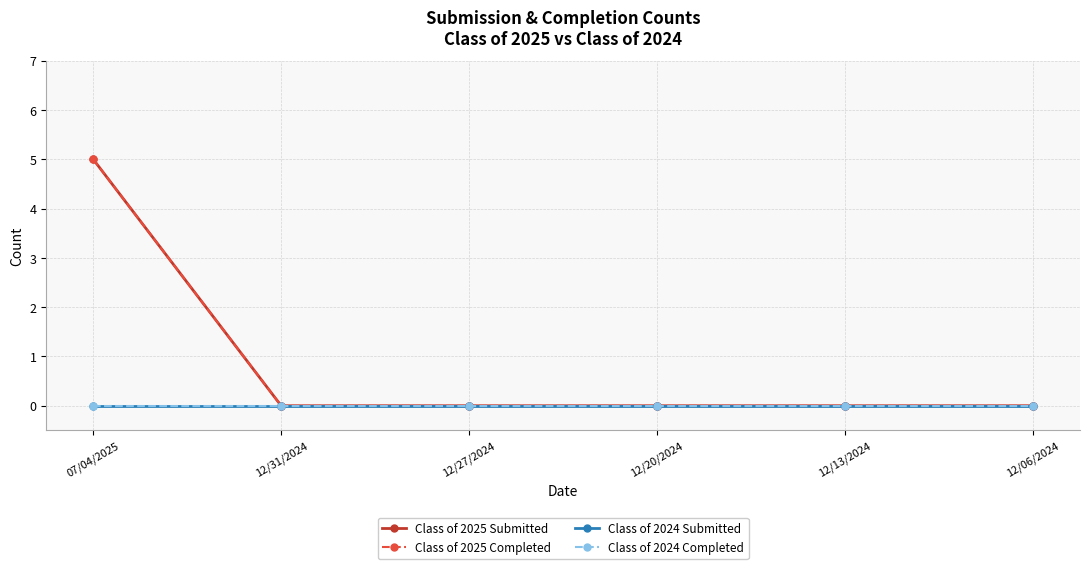

Which series has the largest total across all categories?

Class of 2025 Submitted